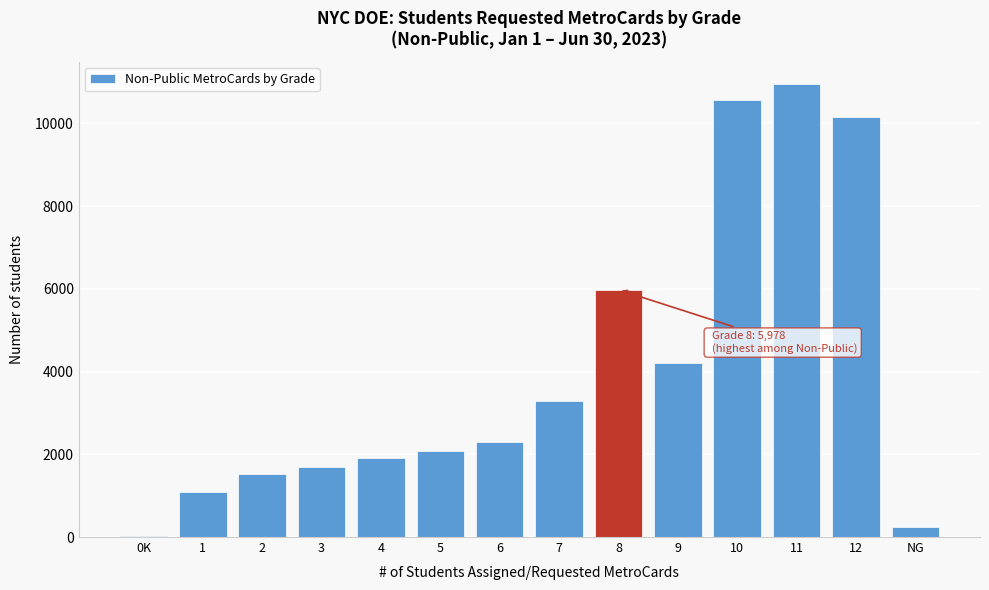

Reading right to left, extract all data points from this chart.

231	10142	10939	10565	4208	5978	3291	2296	2080	1901	1697	1524	1081	35